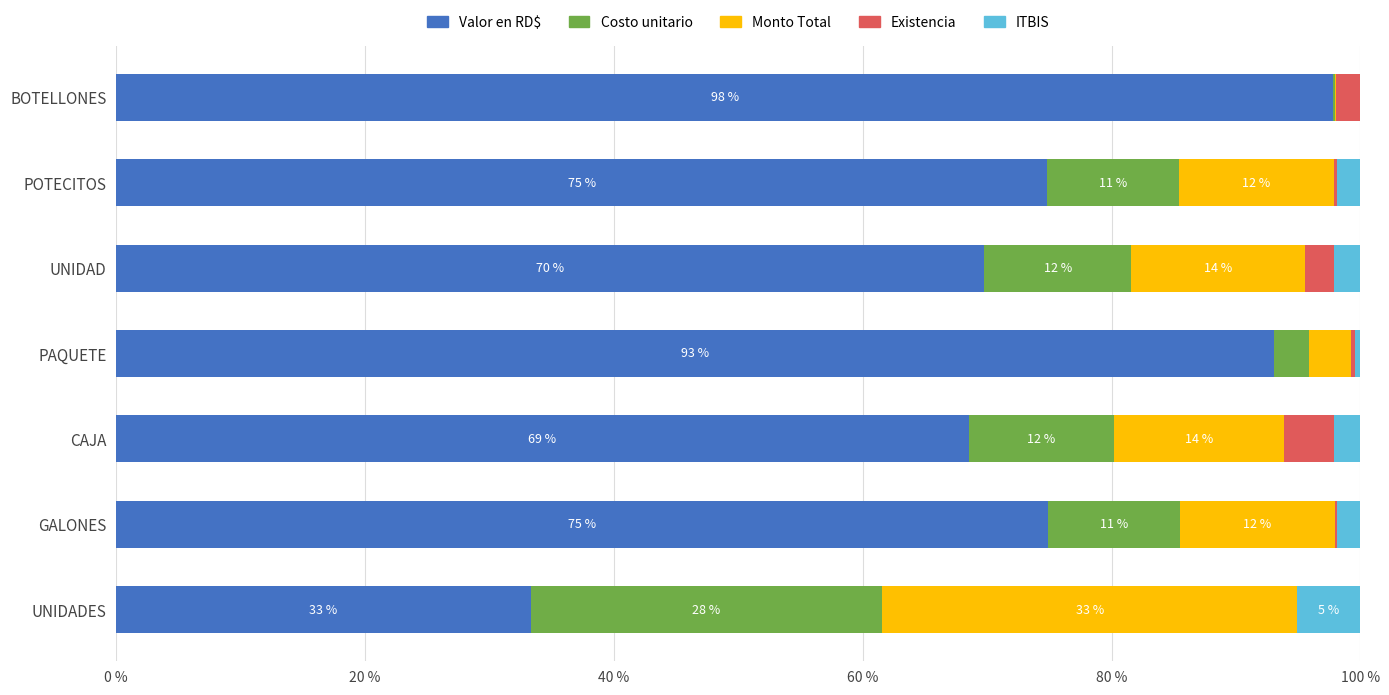

What are all the series names shown in the legend?

Valor en RD$, Costo unitario, Monto Total, Existencia, ITBIS